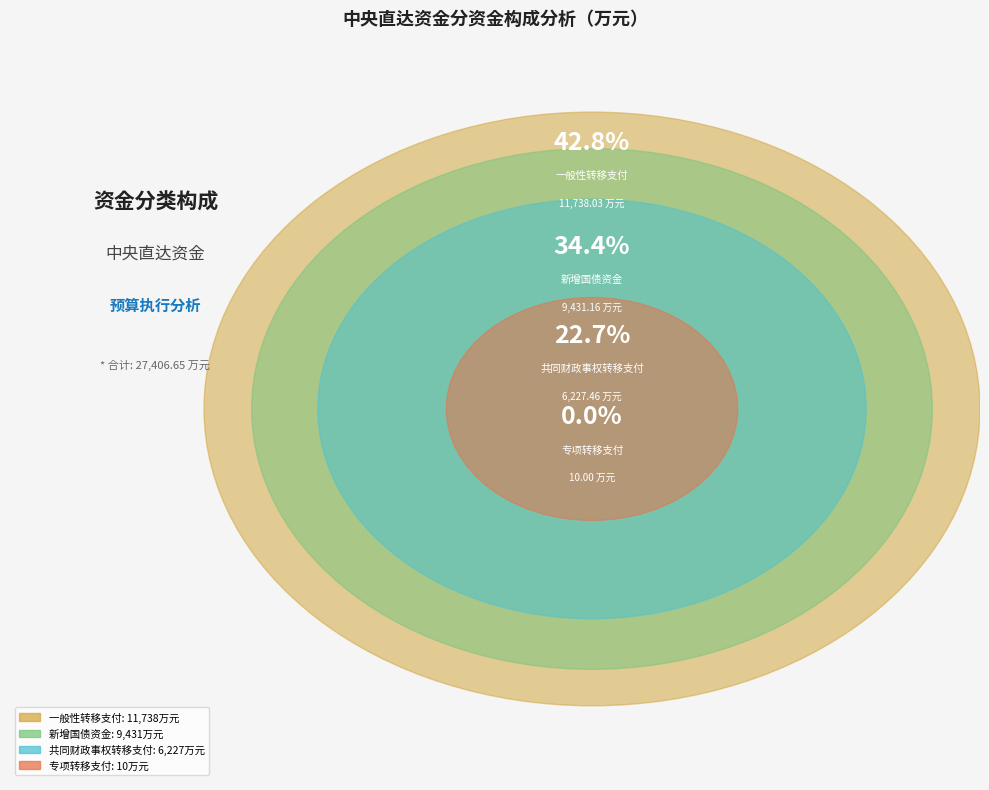

What percentage is the 新增国债资金 slice, to the nearest percent?

34%